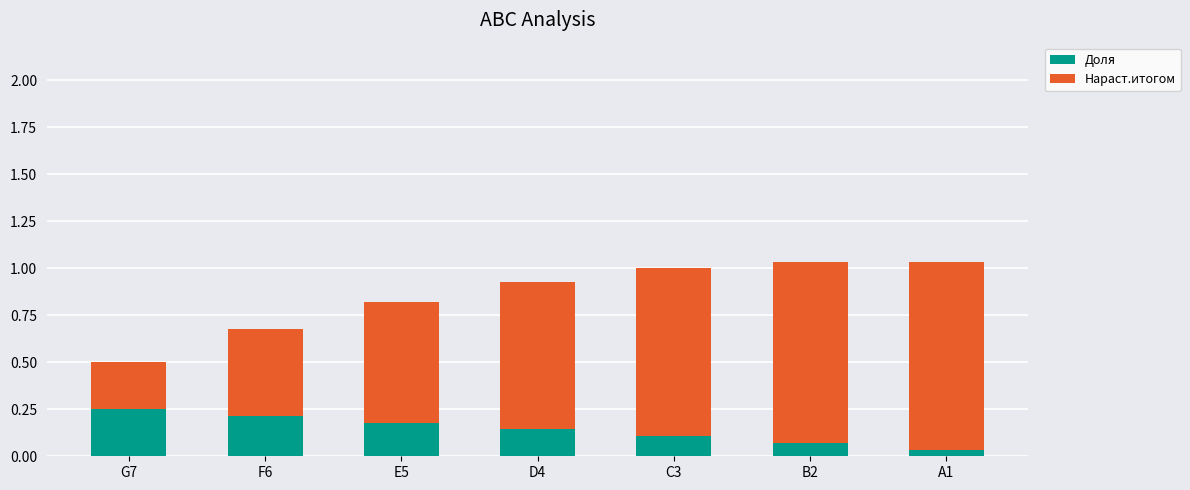

List the labels in order of Доля value, largest first.

G7, F6, E5, D4, C3, B2, A1